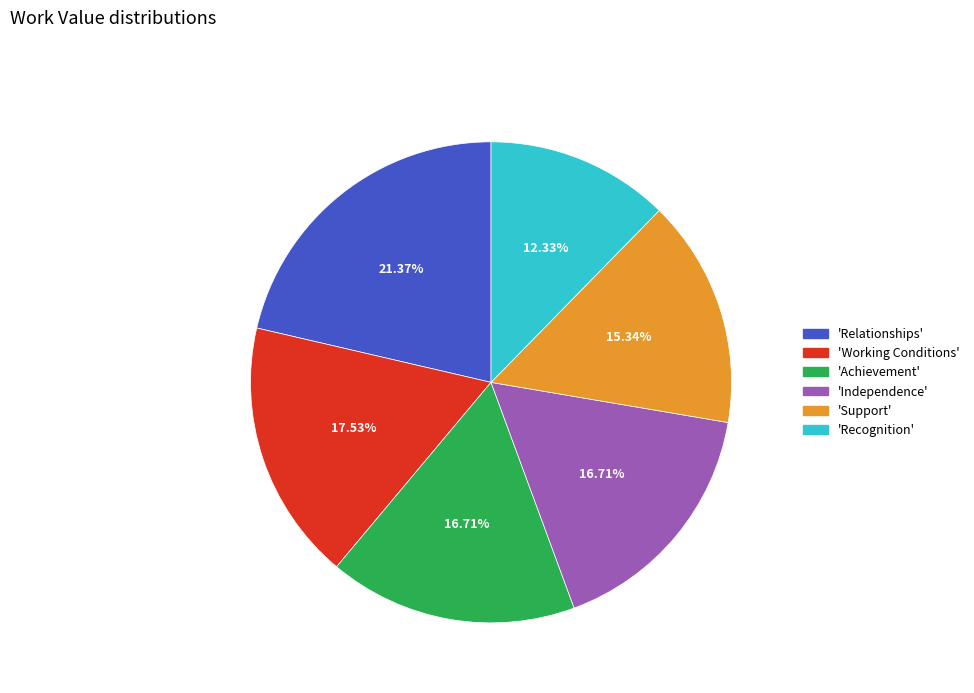

Count the number of slices in the pie.

6